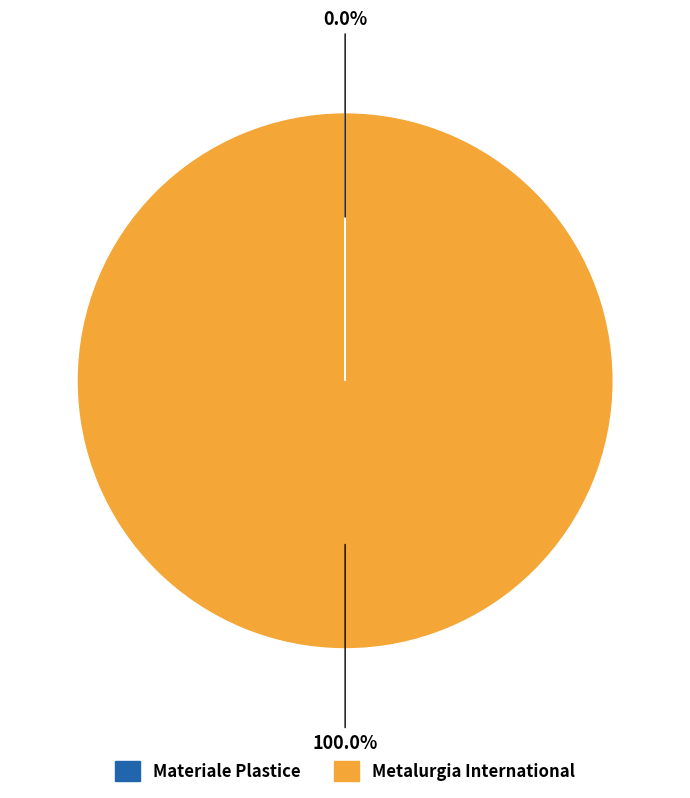

To the nearest percent, what portion does Metalurgia International represent?

100%